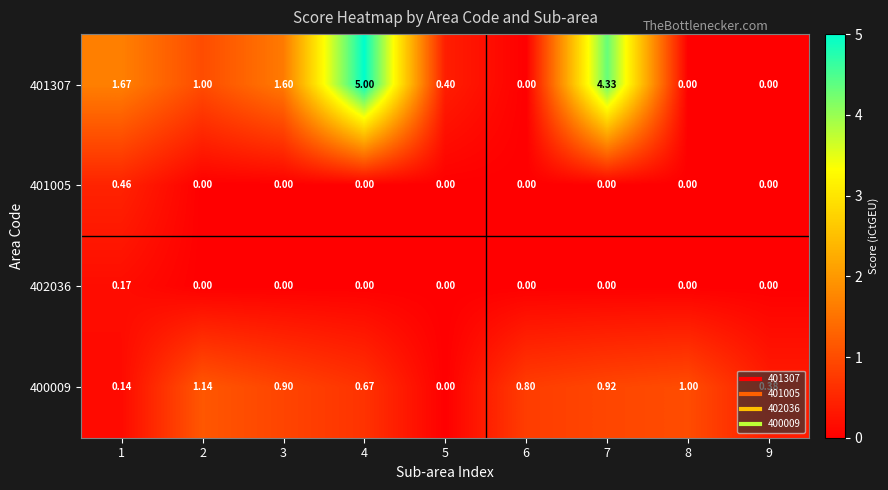

Reading left to right, transcribe all the data shown in this chart.

401307: 1=1.7	2=1.0	3=1.6	4=5.0	5=0.4	6=0.0	7=4.3	8=0.0	9=0.0
401005: 1=0.5	2=0.0	3=0.0	4=0.0	5=0.0	6=0.0	7=0.0	8=0.0	9=0.0
402036: 1=0.2	2=0.0	3=0.0	4=0.0	5=0.0	6=0.0	7=0.0	8=0.0	9=0.0
400009: 1=0.1	2=1.1	3=0.9	4=0.7	5=0.0	6=0.8	7=0.9	8=1.0	9=0.4